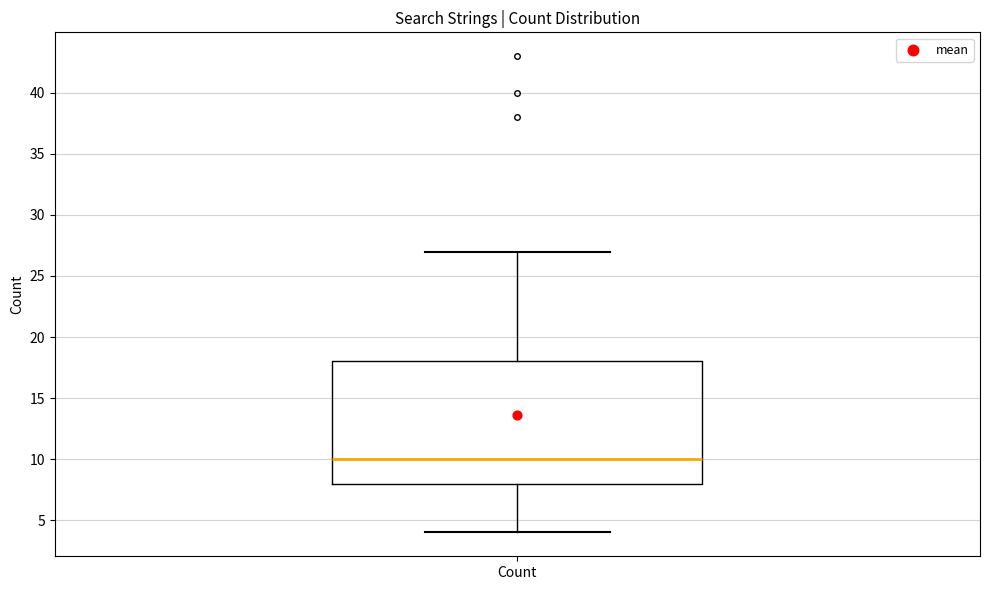

Transcribe this box plot: give where the median line is, the range the box spans, and where the two whiskers end, as read against the y-axis. The values are not printed on the chart, so give them approximately, as read against the axis.

median 10, box 8 to 18, whiskers 4 to 27